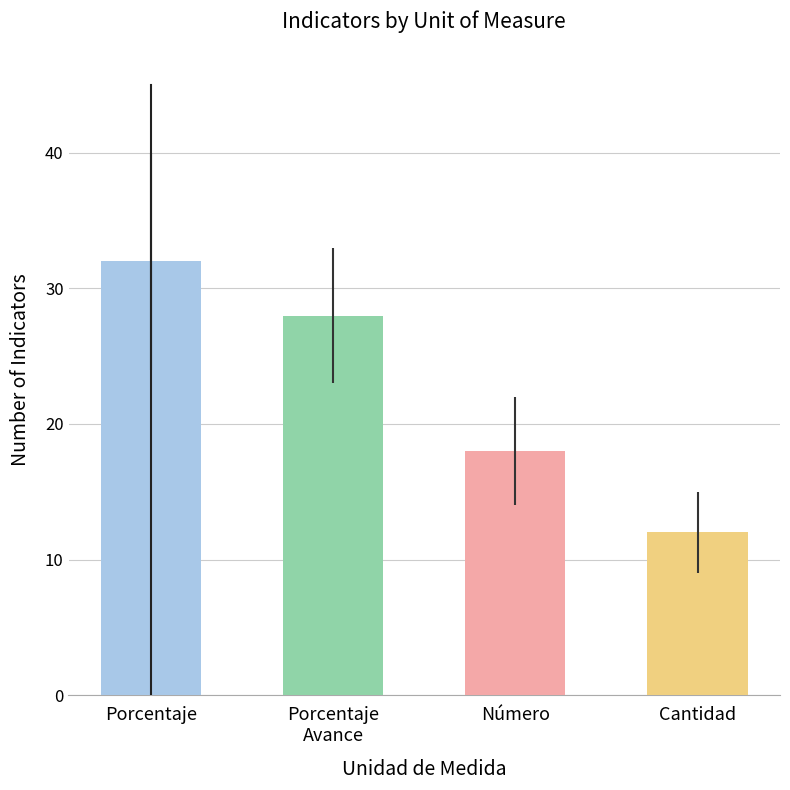

What is the greatest value displayed?

32